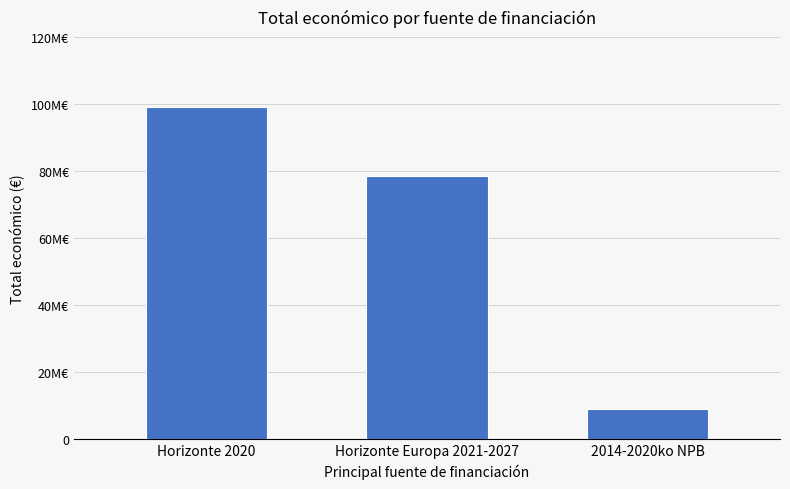

What value does the data have at Horizonte 2020, to the nearest 100?

99135400